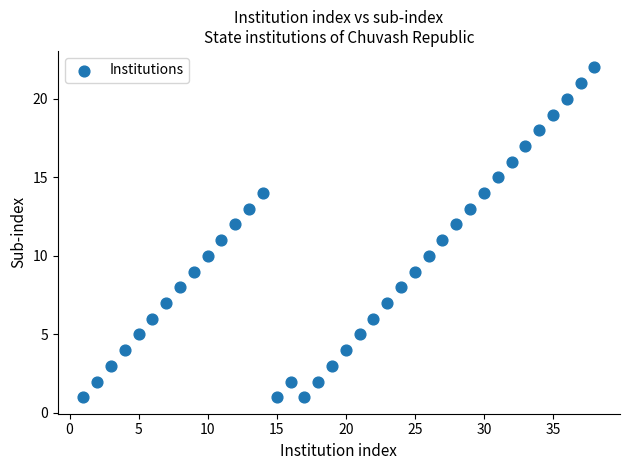

What is the range of Y values (max minus min)?

21